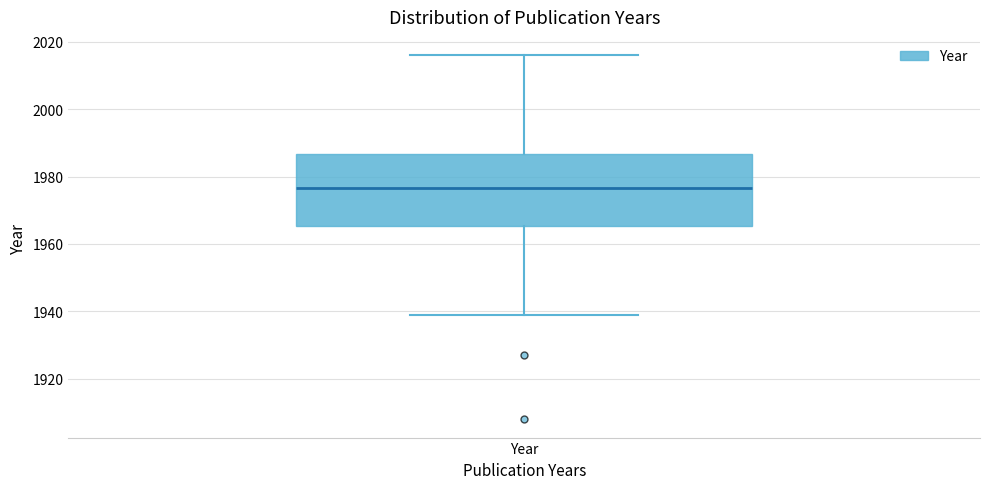

Transcribe this box plot: give where the median line is, the range the box spans, and where the two whiskers end, as read against the y-axis. The values are not printed on the chart, so give them approximately, as read against the axis.

median 1976, box 1966 to 1986, whiskers 1940 to 2016